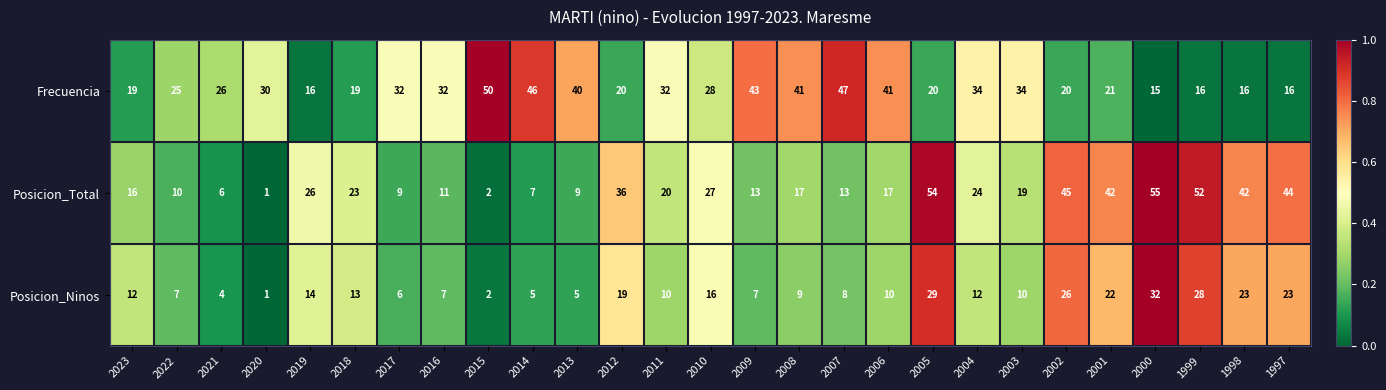

What is the spread (max minus min) of values at 2008?

32